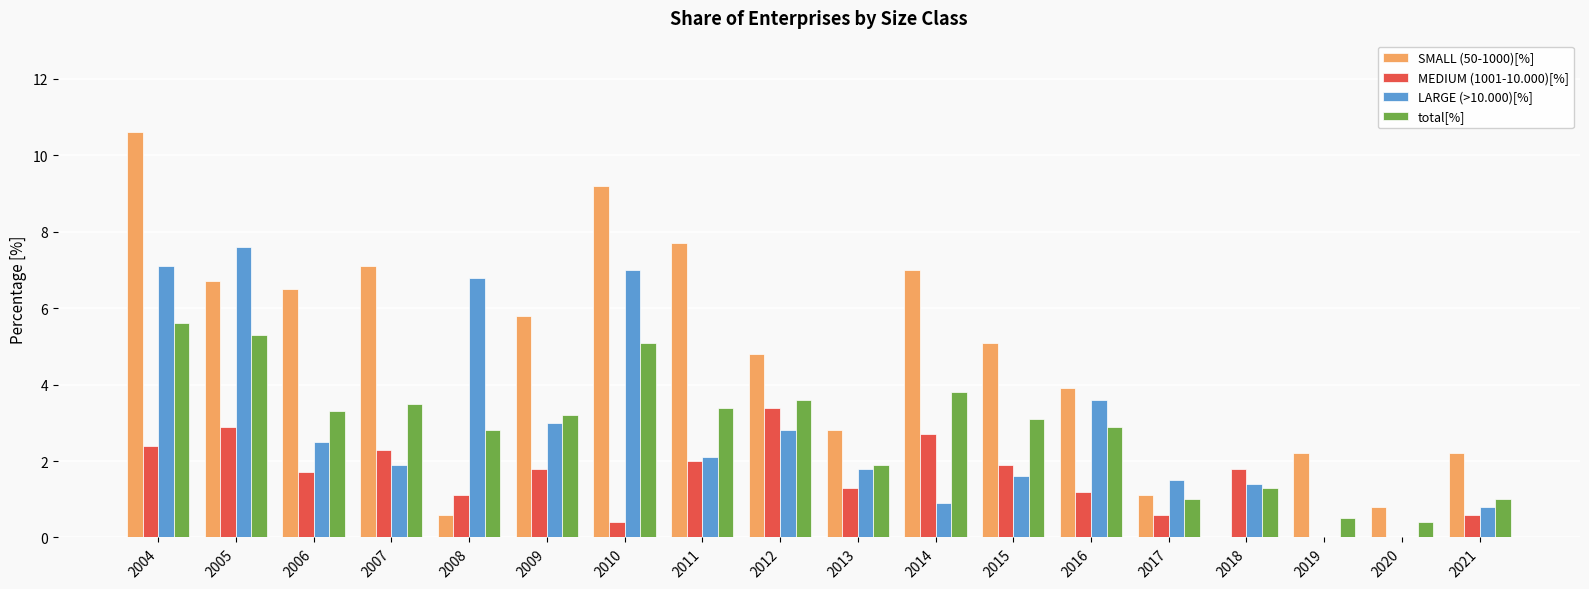

At which category is the sum across all series the highest?

2004